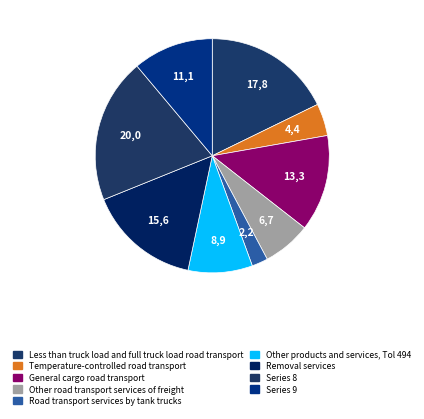

Is there any slice that represents more than half of the pie?

No